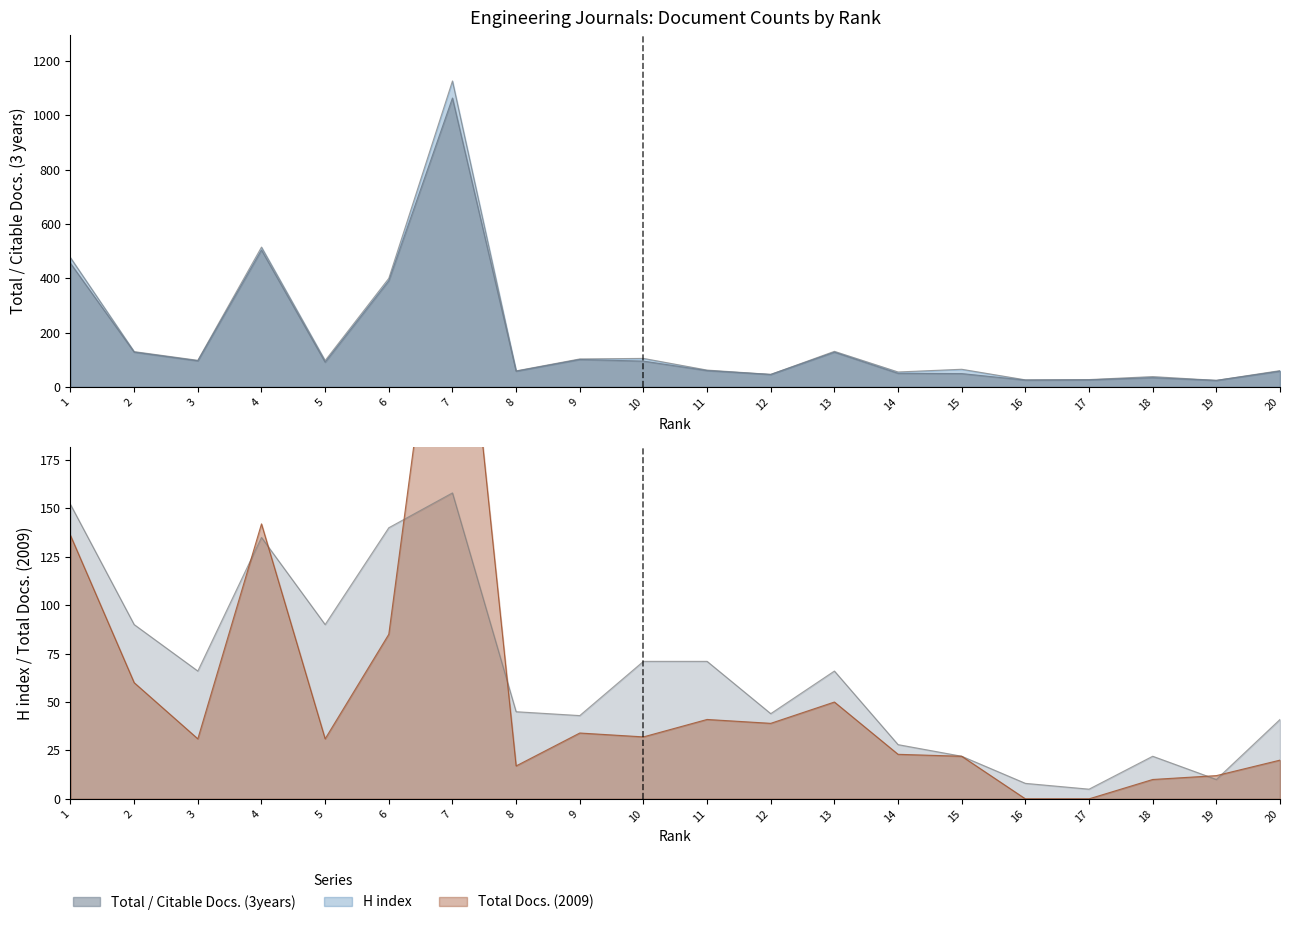

True or false: Citable Docs. (3years) has a value of 34 at 18.

True